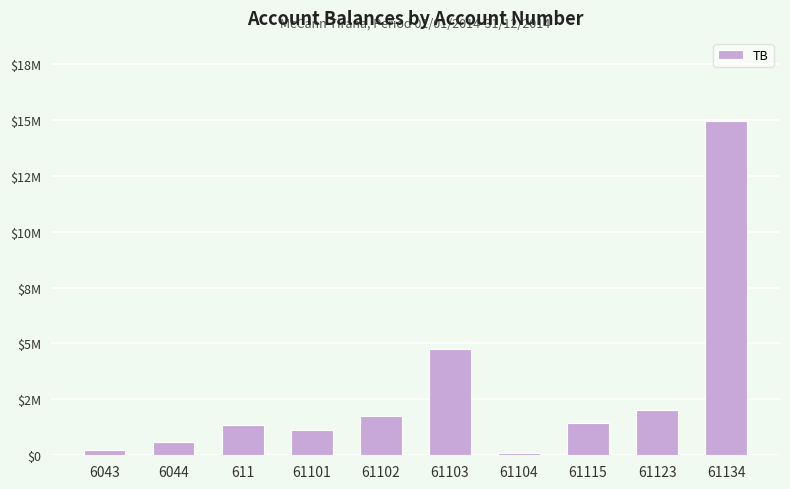

Does the chart contain any negative values?

No